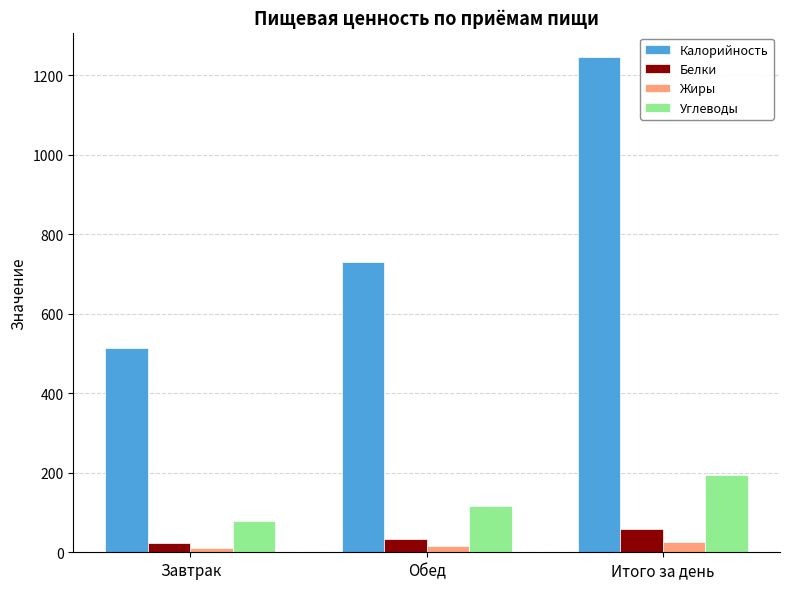

What is the sum of all Жиры values?

52.0